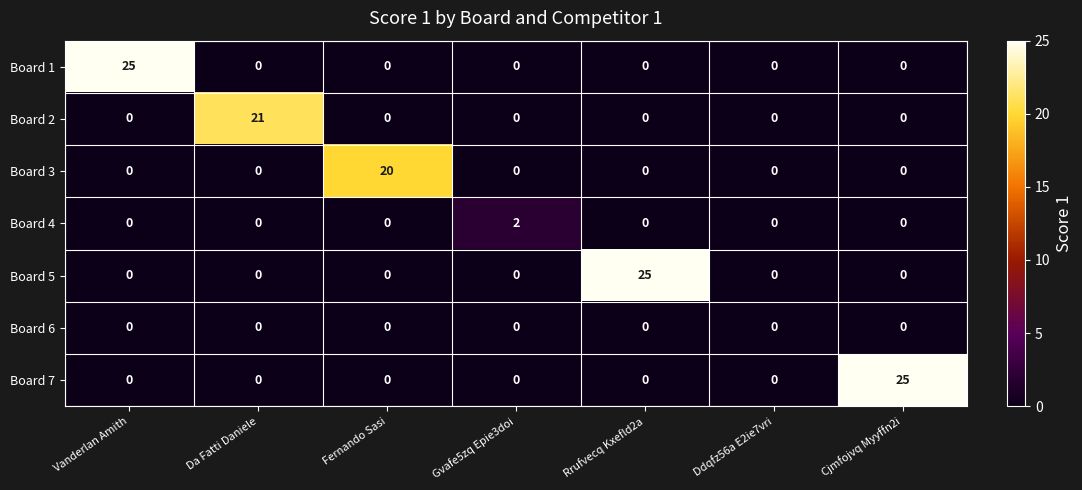

Which series changed the most between Gvafe5zq Epie3doi and Cjmfojvq Myyffn2i?

Board 7